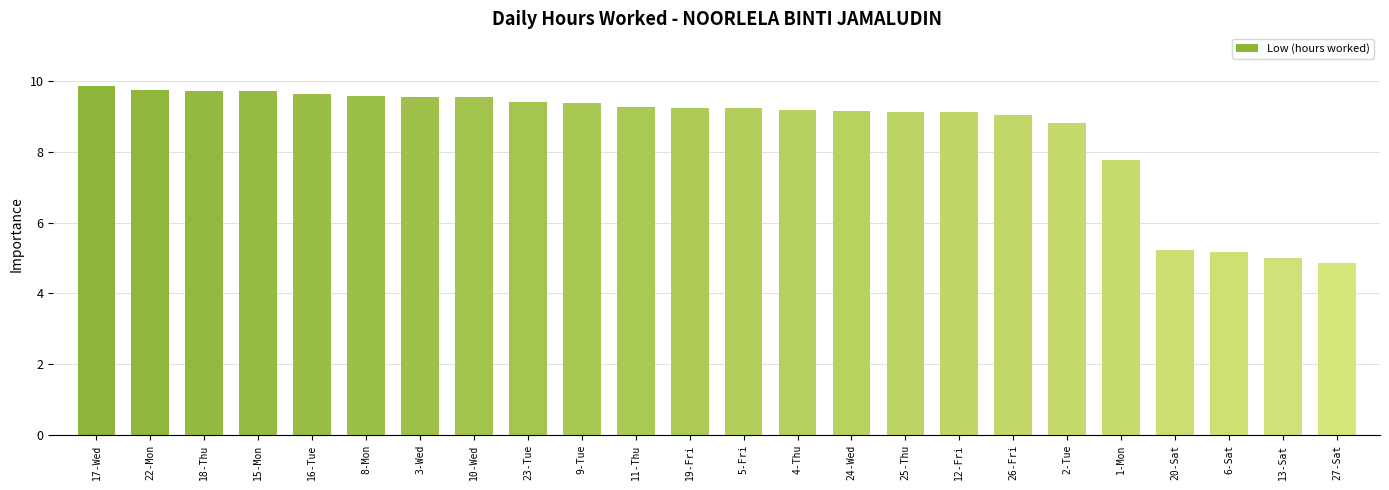

Are the bars grouped side by side (vs. stacked)?

No